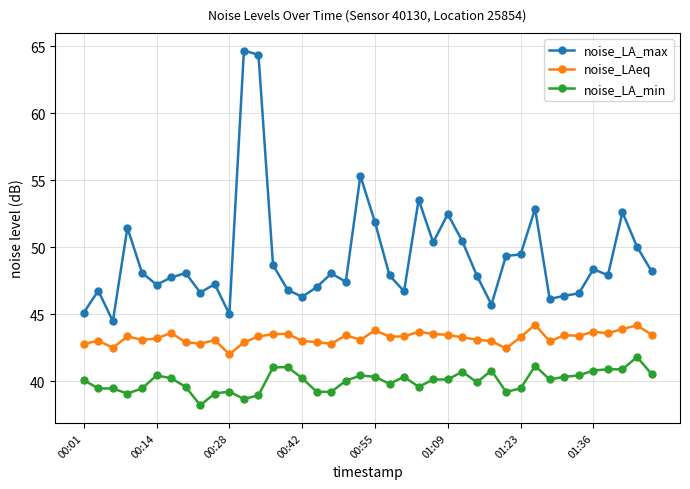

What is the highest value of the noise_LA_max series?

64.7